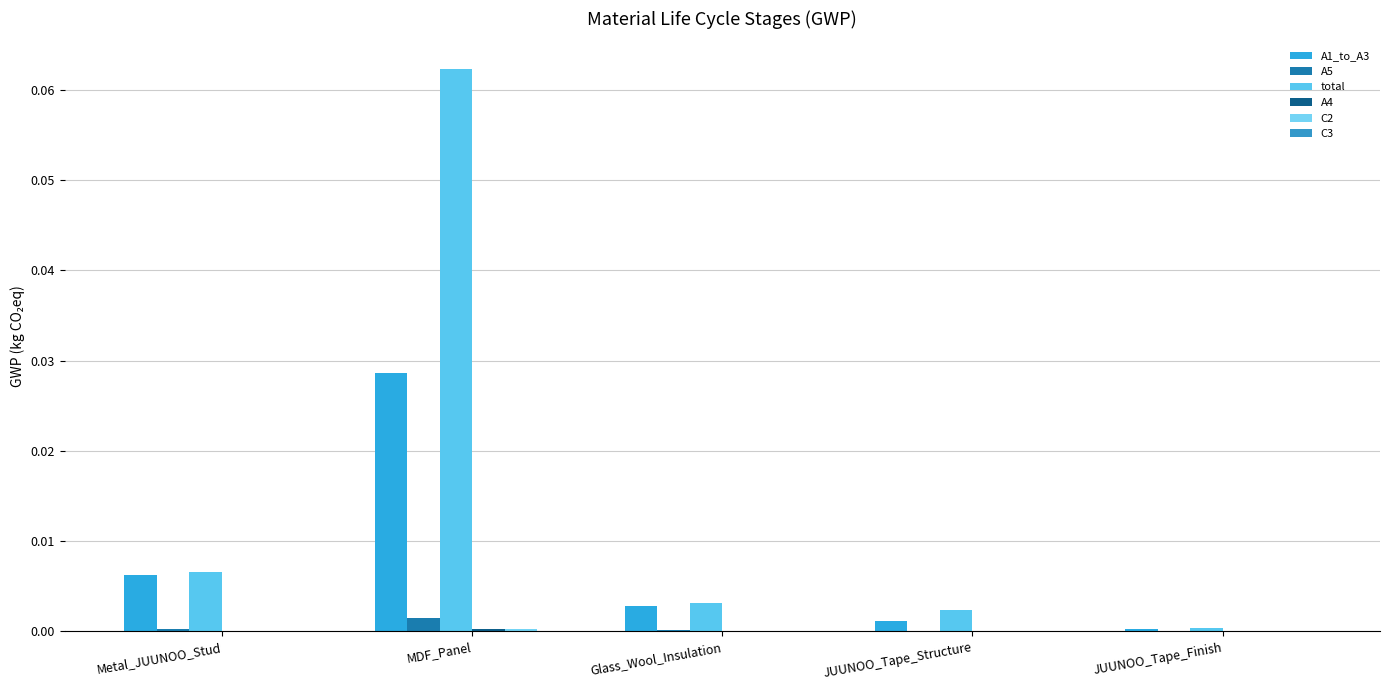

List the labels in order of A1_to_A3 value, largest first.

MDF_Panel, Metal_JUUNOO_Stud, Glass_Wool_Insulation, JUUNOO_Tape_Structure, JUUNOO_Tape_Finish